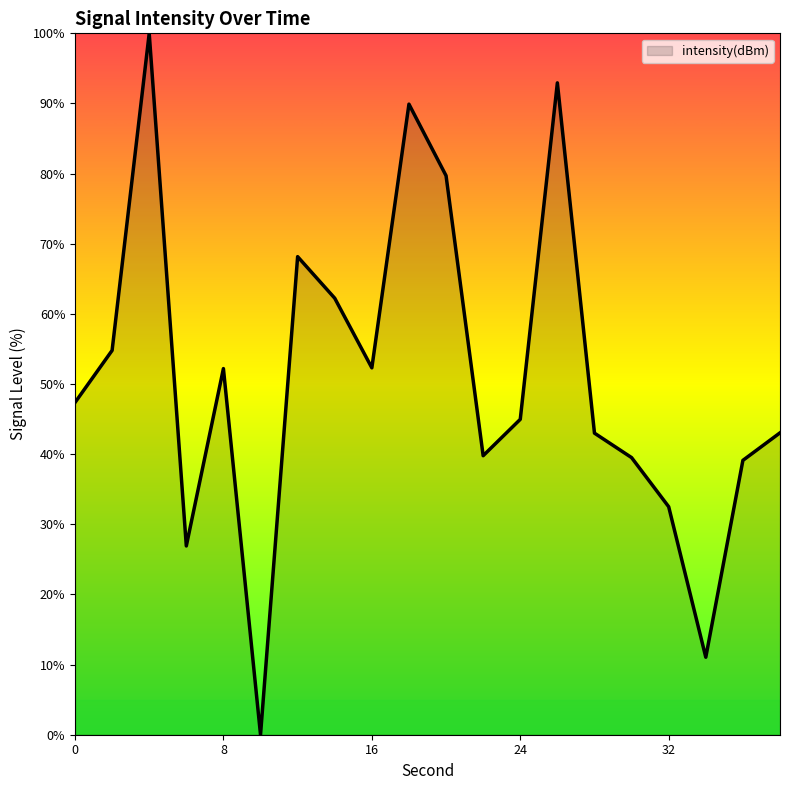

What is the difference between the maximum and minimum values?

100.0